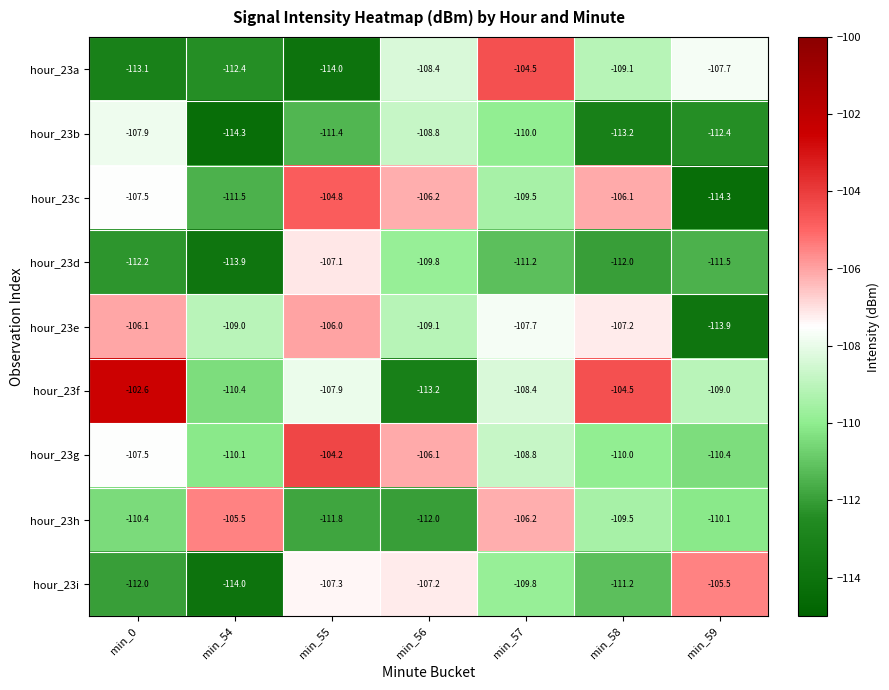

Is the value of hour_23c at min_56 greater than the value of hour_23a at min_54?

Yes